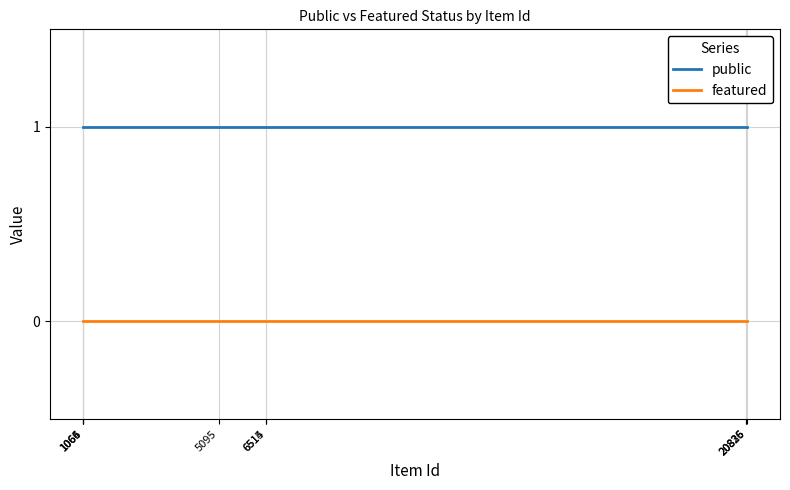

List the series in order of their overall mean, lowest first.

featured, public